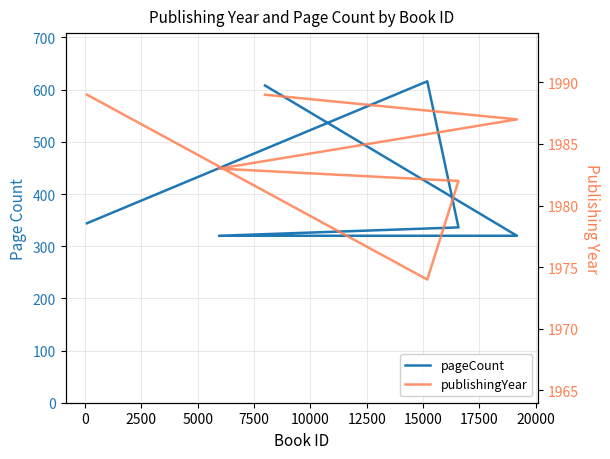

Which series changed the most between 0 and 10000?

publishingYear